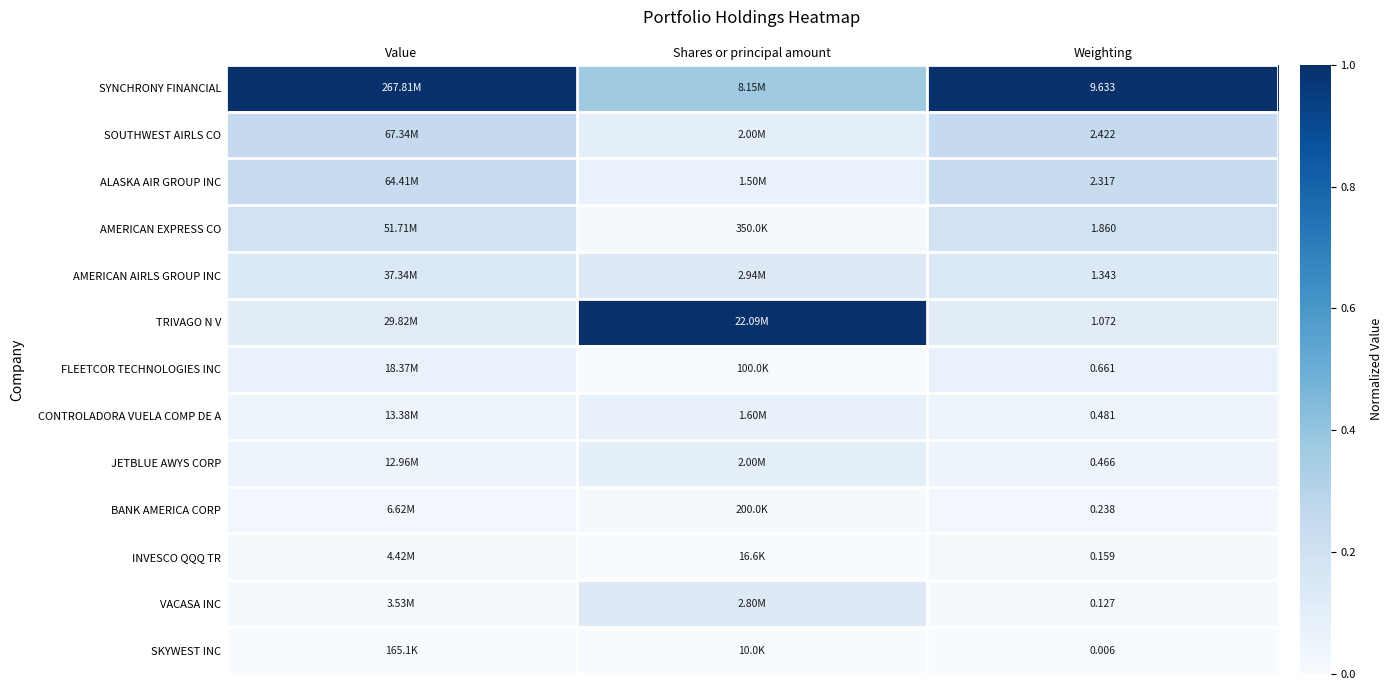

Which has a higher value, Shares or principal amount or Value?

Value